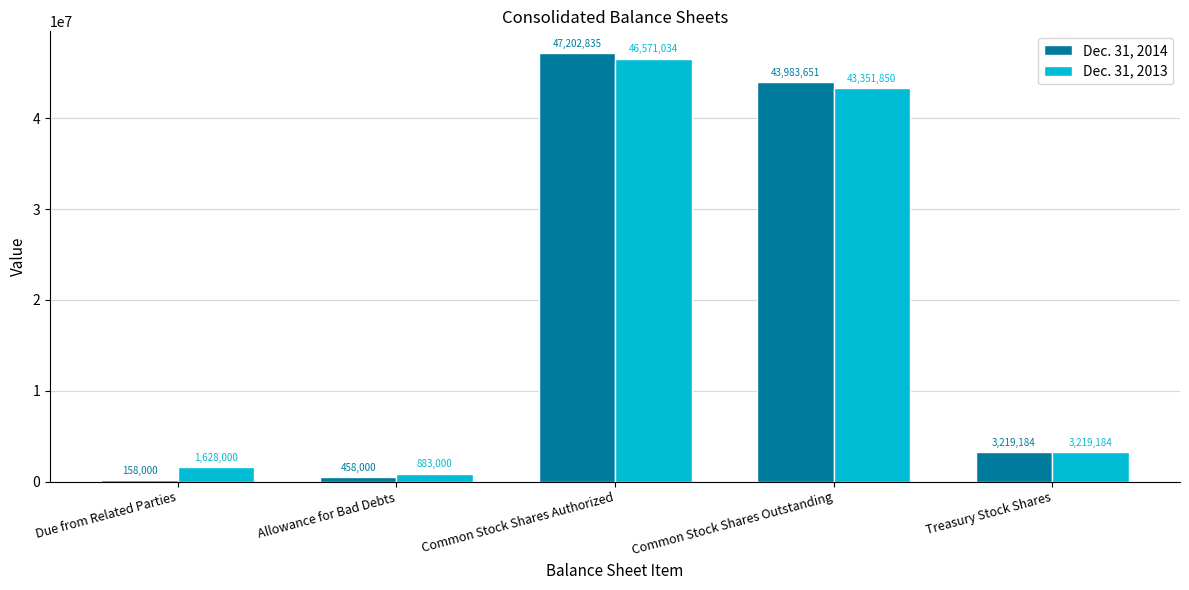

What is the maximum value for Dec. 31, 2014?

47202835